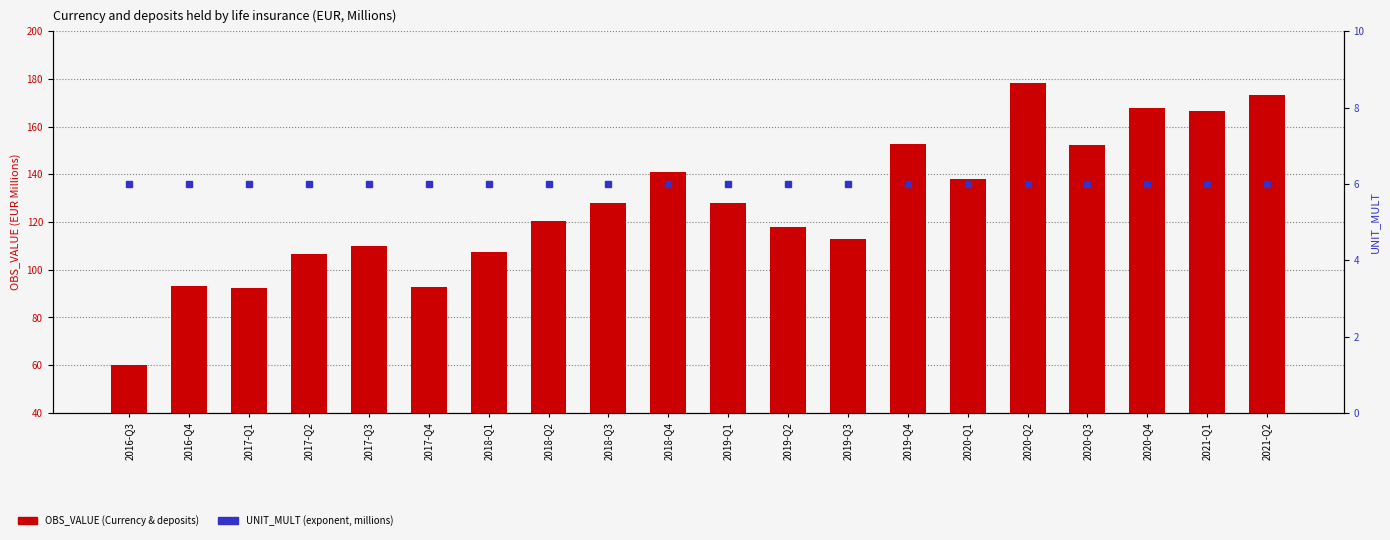

The UNIT_MULT series shows 6.0 at 2016-Q3. True or false?

True